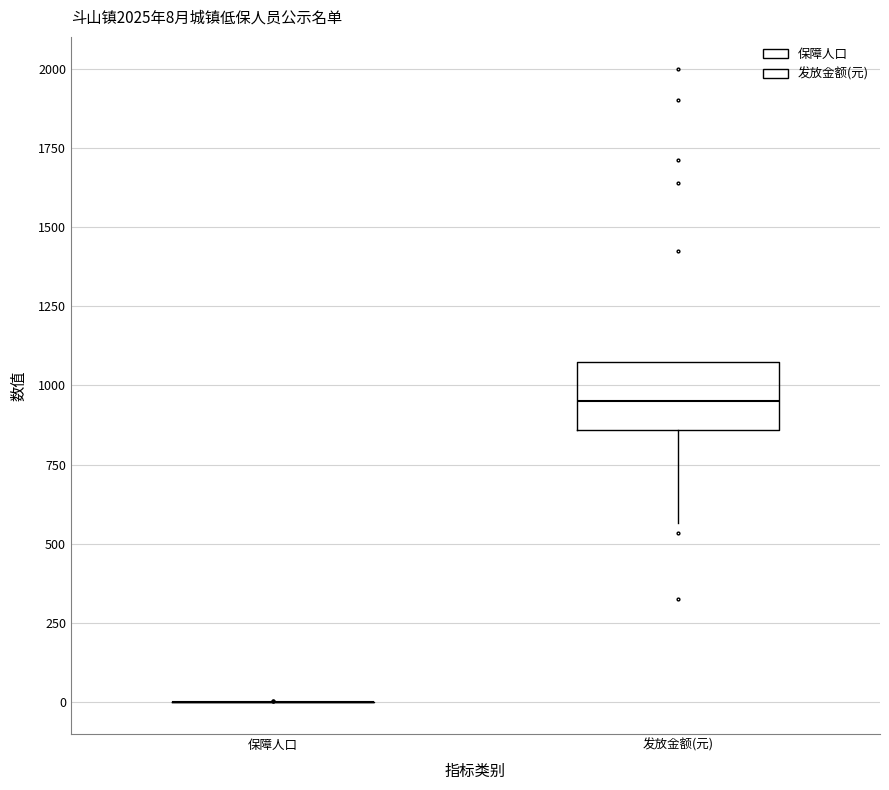

Which box is the tallest, from its lower edge to its upper edge?

发放金额(元)